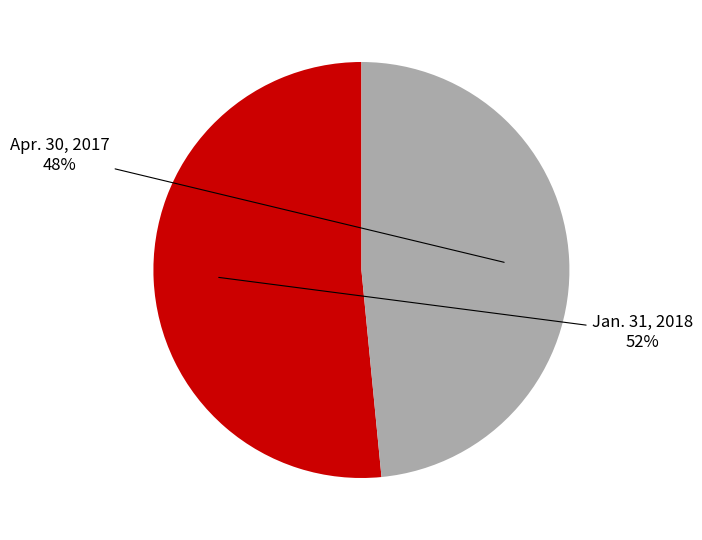

What is the largest slice in the pie chart?

Jan. 31, 2018